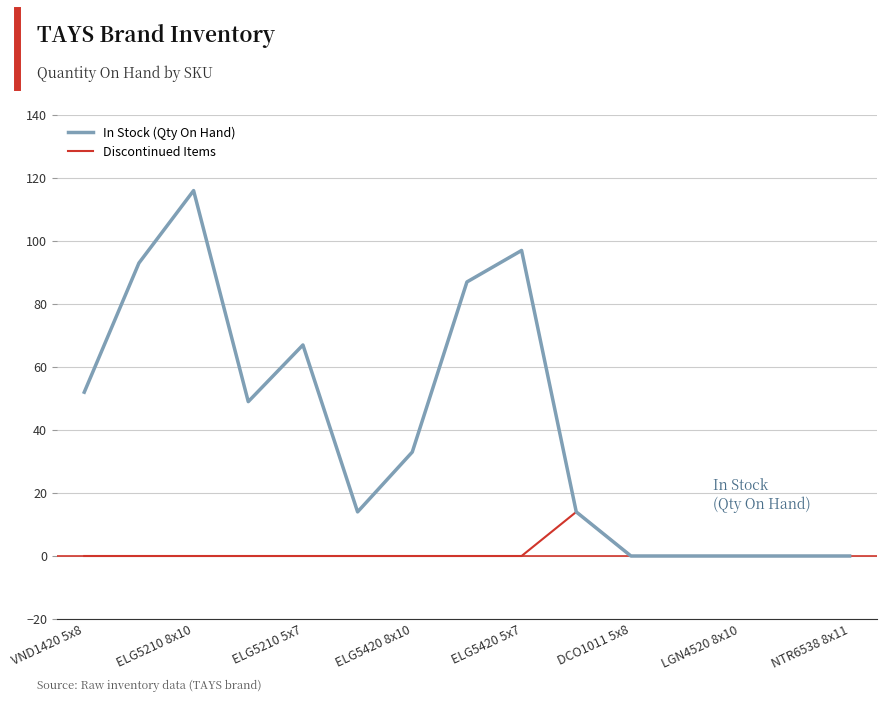

Which series has the largest total across all categories?

In Stock (Qty On Hand)